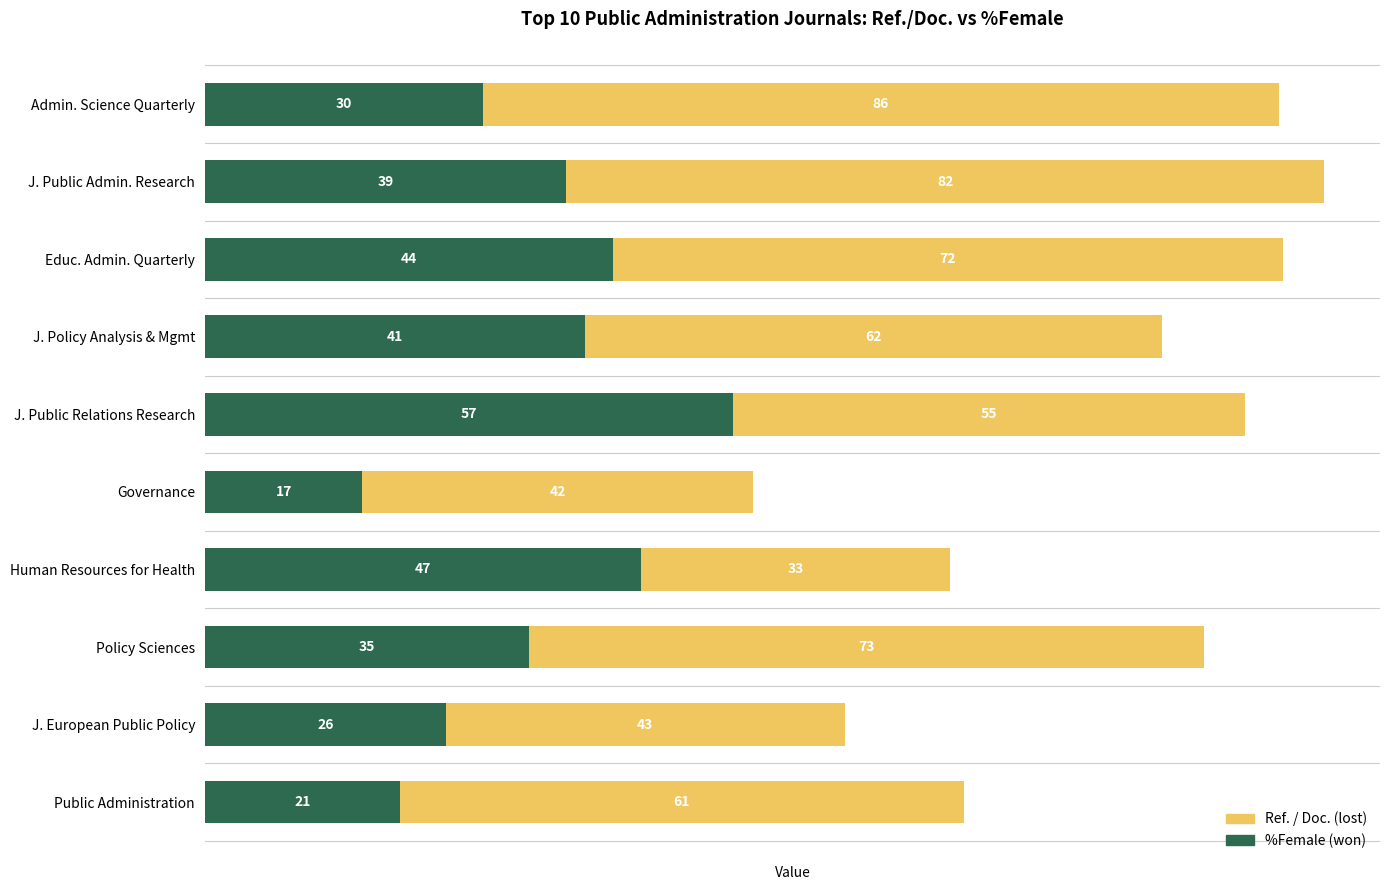

What is the total value across all series at J. European Public Policy?

69.0